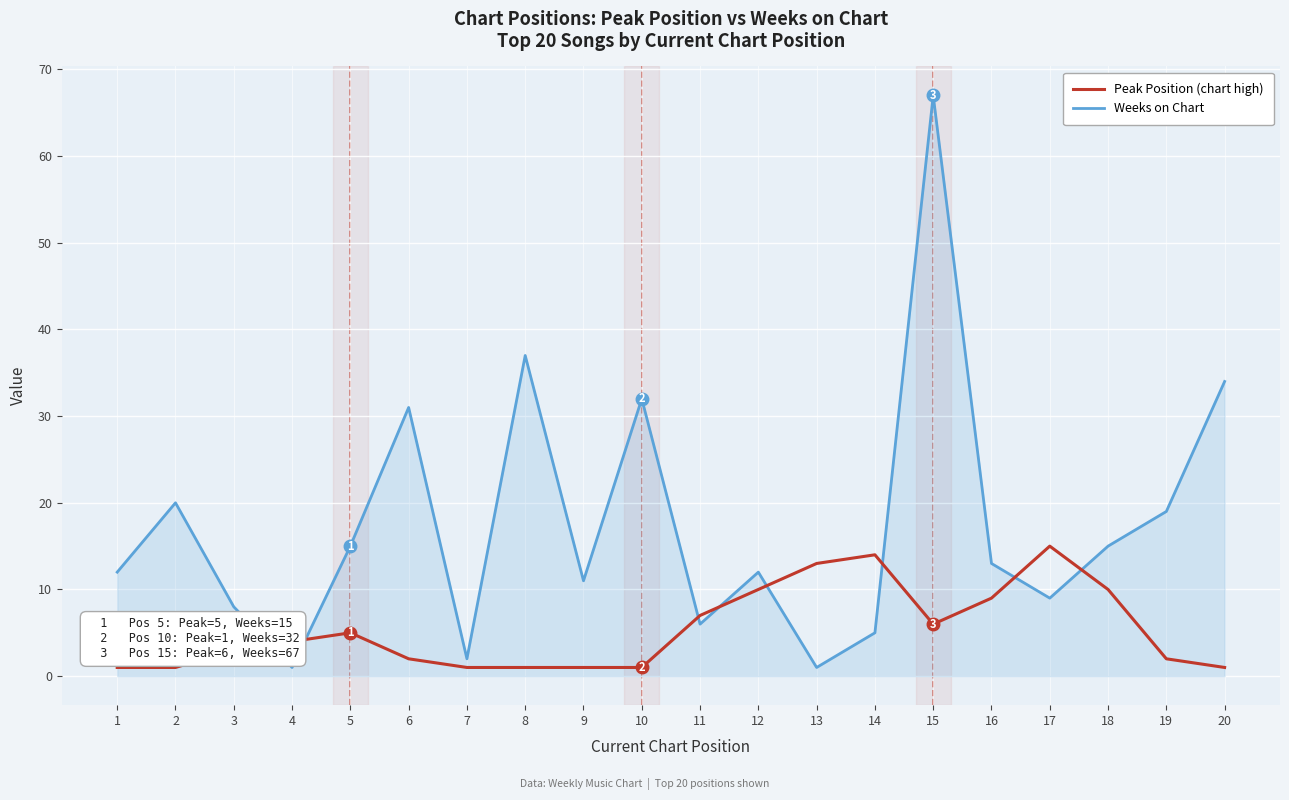

Reading left to right, list all the values displayed in this chart.

Peak Position: 1	1	3	4	5	2	1	1	1	1	7	10	13	14	6	9	15	10	2	1
Weeks on Chart: 12	20	8	1	15	31	2	37	11	32	6	12	1	5	67	13	9	15	19	34